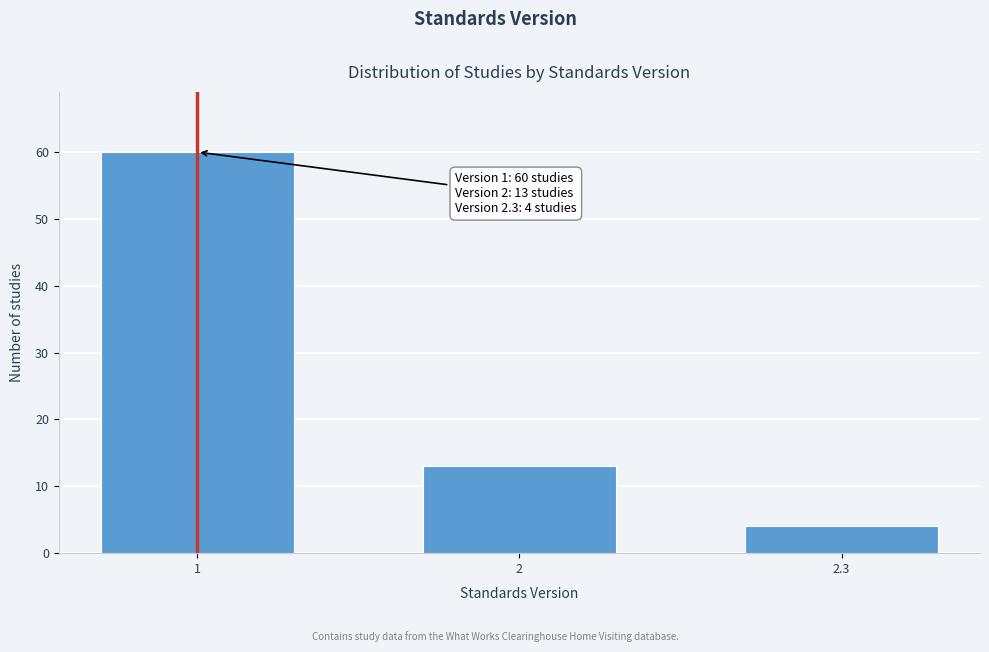

Reading left to right, transcribe all the data shown in this chart.

60	13	4